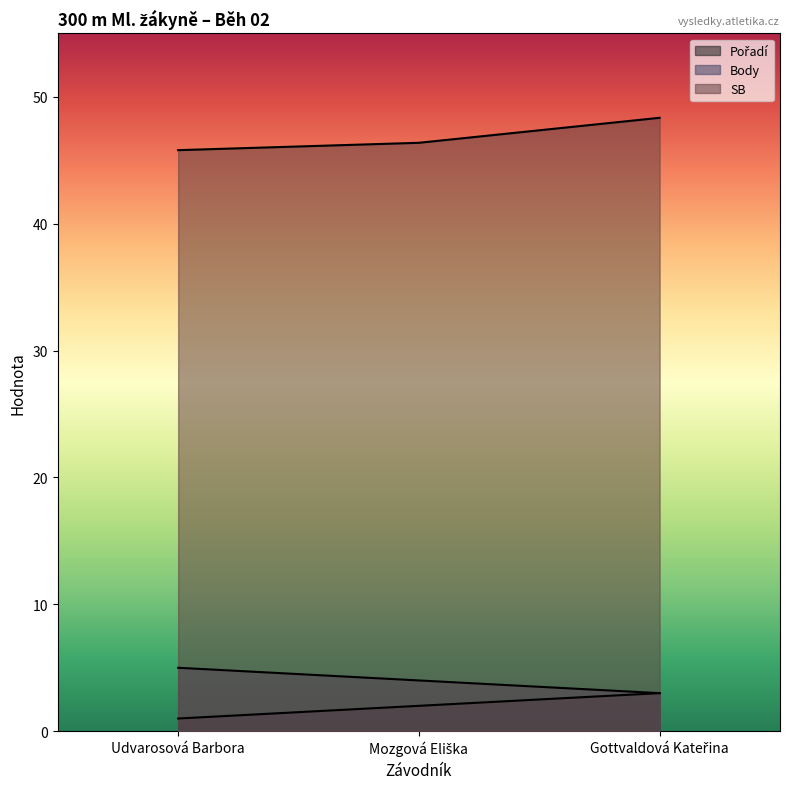

Reading left to right, list all the values displayed in this chart.

Pořadí: Udvarosová Barbora=1.0	Mozgová Eliška=2.0	Gottvaldová Kateřina=3.0
Body: Udvarosová Barbora=5.0	Mozgová Eliška=4.0	Gottvaldová Kateřina=3.0
SB: Udvarosová Barbora=45.8	Mozgová Eliška=46.4	Gottvaldová Kateřina=48.4